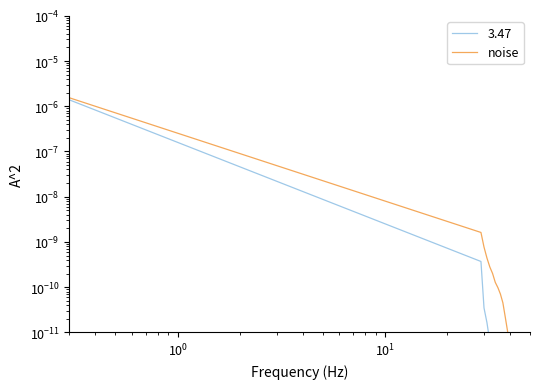

The value at 18 is 0.0. True or false?

False